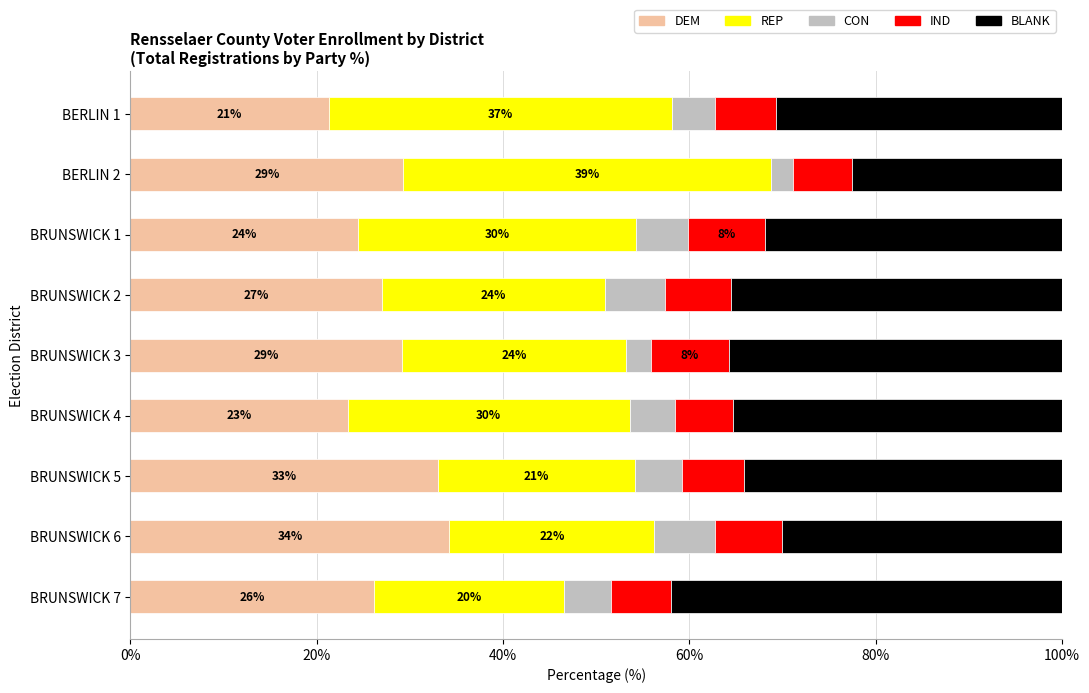

Reading left to right, extract all data points from this chart.

DEM: 21.3	29.3	24.5	27.0	29.2	23.3	33.0	34.2	26.2
REP: 36.8	39.5	29.8	24.0	24.1	30.2	21.2	22.0	20.4
CON: 4.6	2.4	5.5	6.4	2.7	4.9	5.0	6.5	5.0
IND: 6.5	6.3	8.3	7.1	8.3	6.2	6.6	7.1	6.5
BLANK: 30.7	22.6	31.8	35.5	35.8	35.4	34.2	30.1	41.9